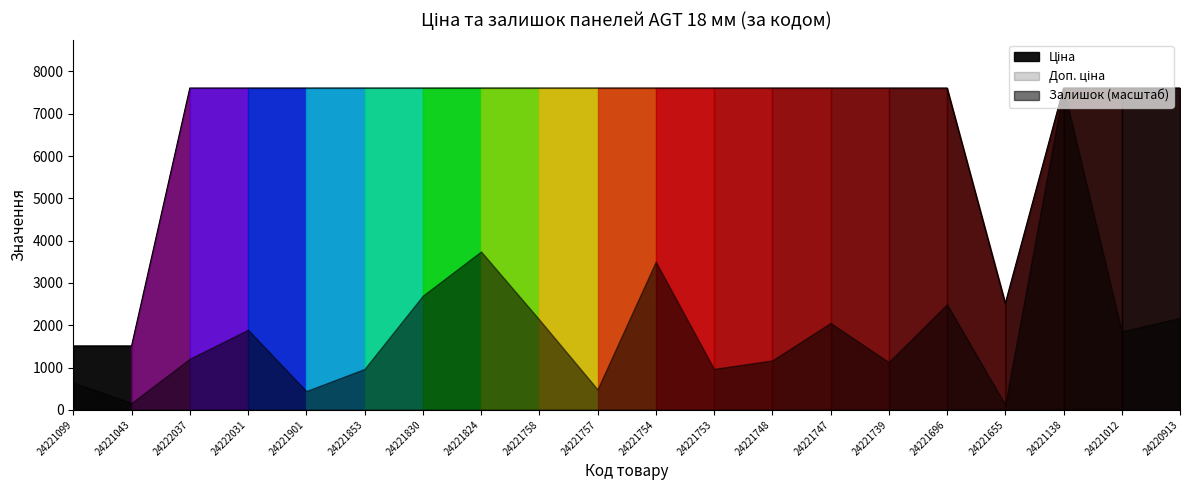

Is it true that Залишок equals 5.1 at 24221655?

False